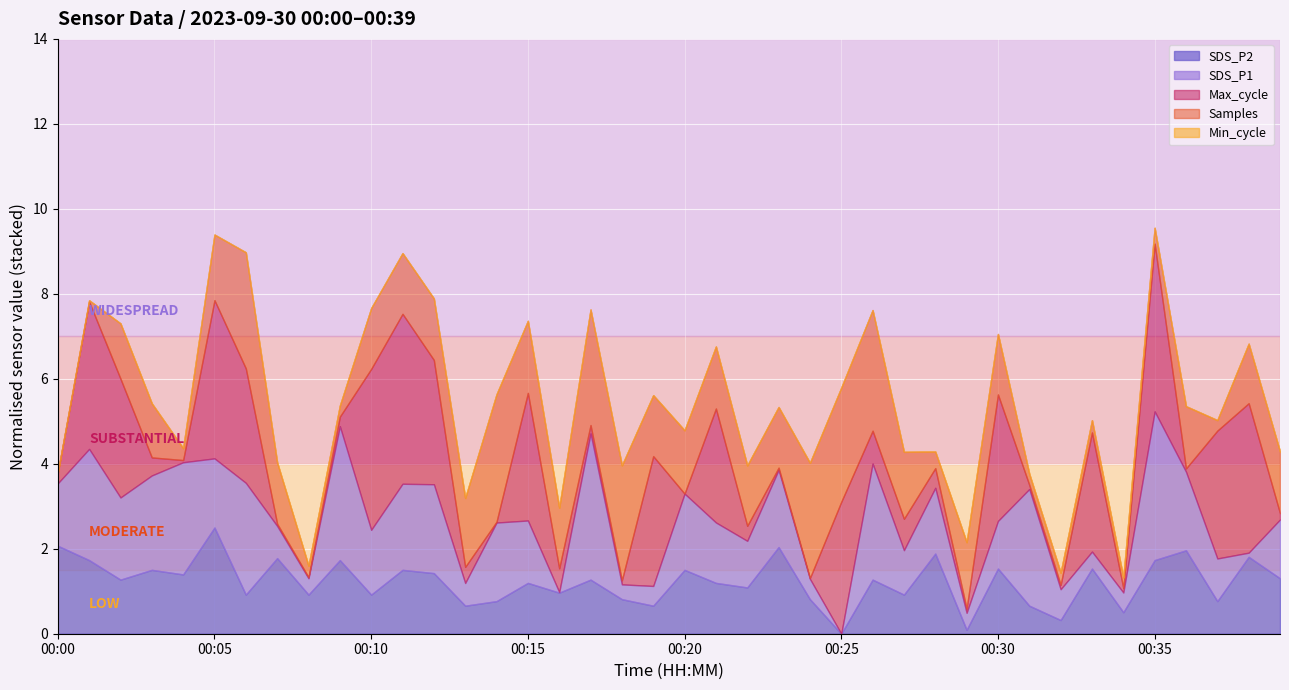

True or false: Samples and Max_cycle intersect in this chart.

False